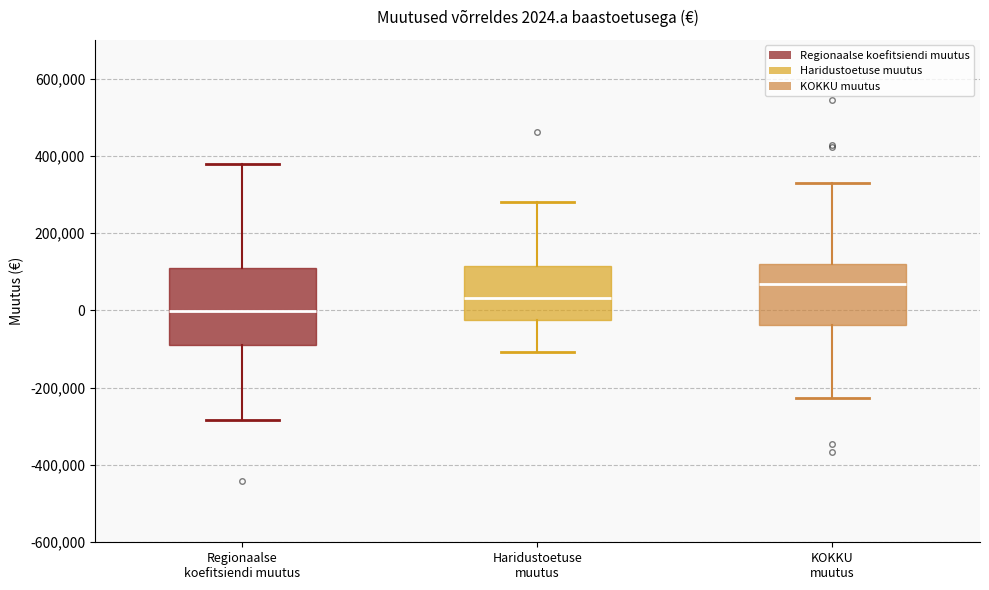

Comparing the boxes themselves (not the whiskers), which one is the tallest?

Regionaalse koefitsiendi muutus